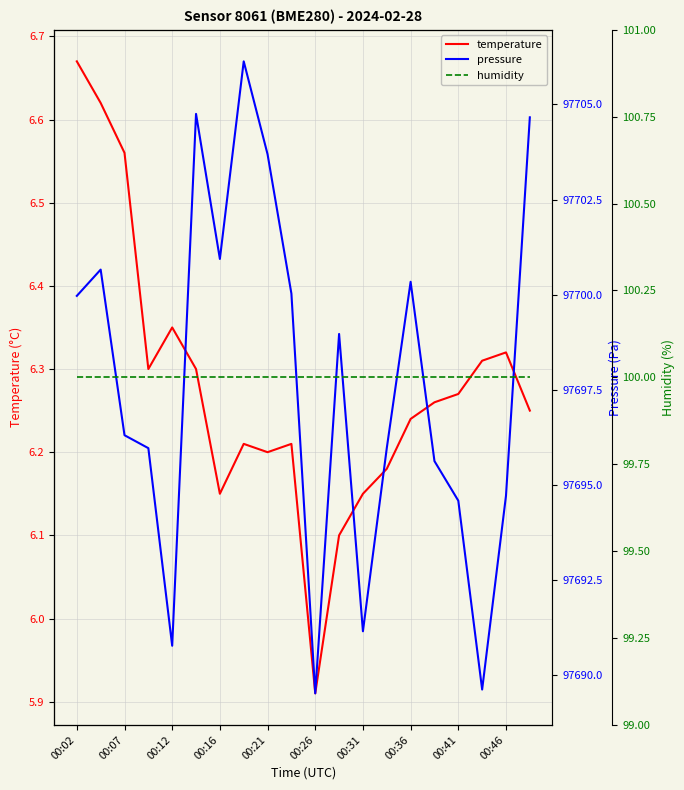

Which category has the highest value in the temperature series?

00:02